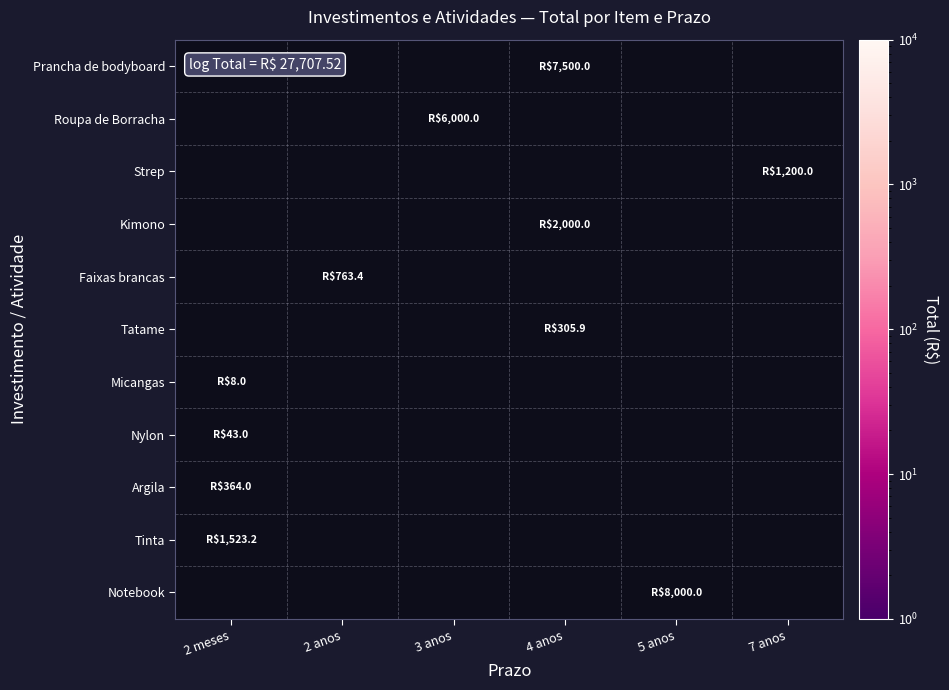

What is the greatest value displayed?

8000.0